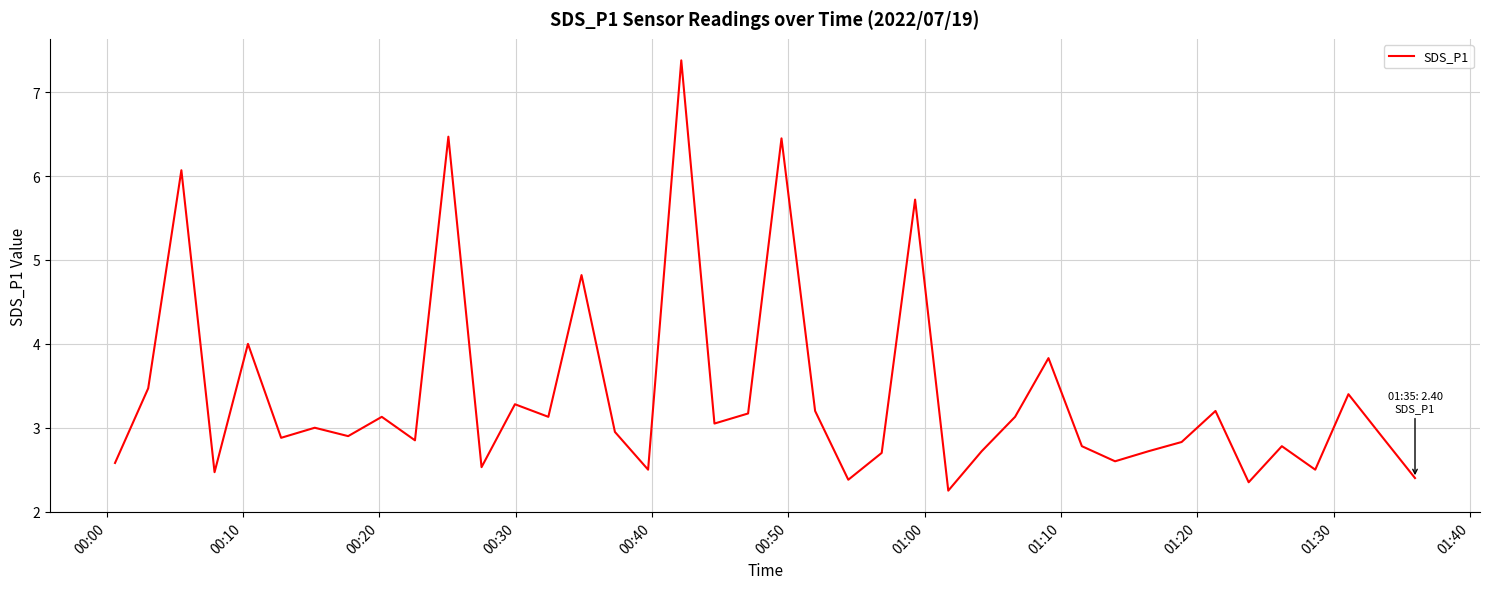

What is the difference between the maximum and minimum values?

5.1